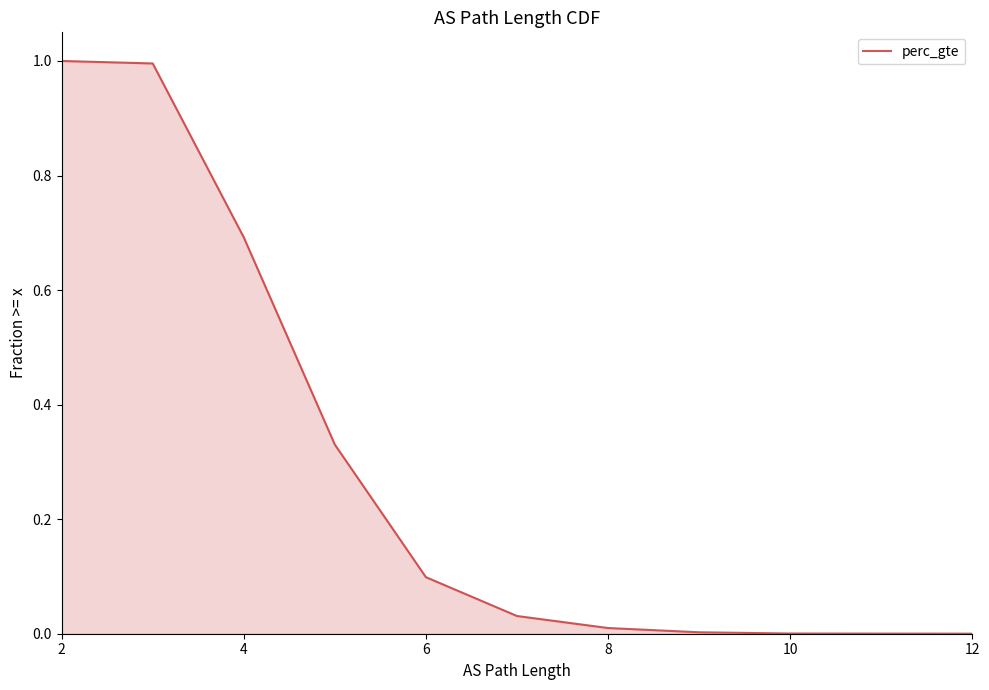

How many lines are shown in the chart?

1